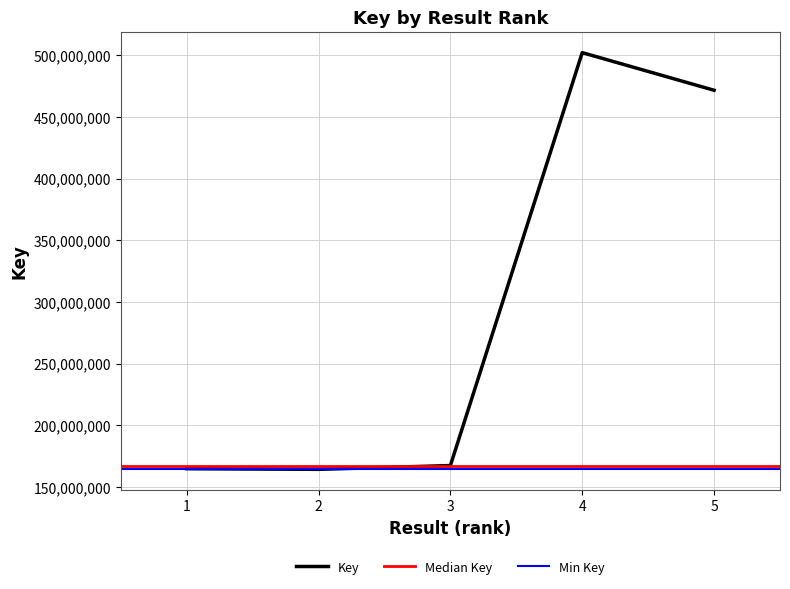

What is the maximum value for Key?

502008212